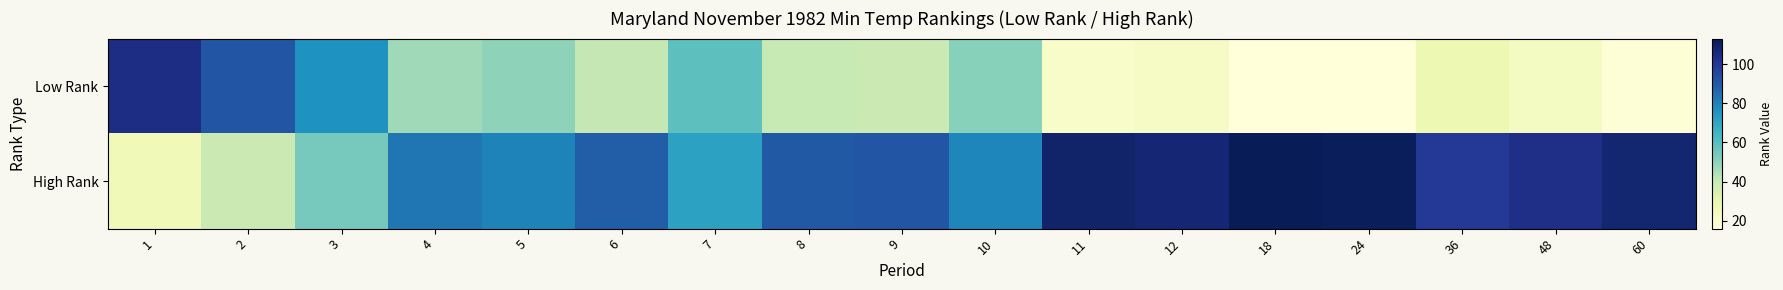

Which has a higher value, 8 or 12?

8